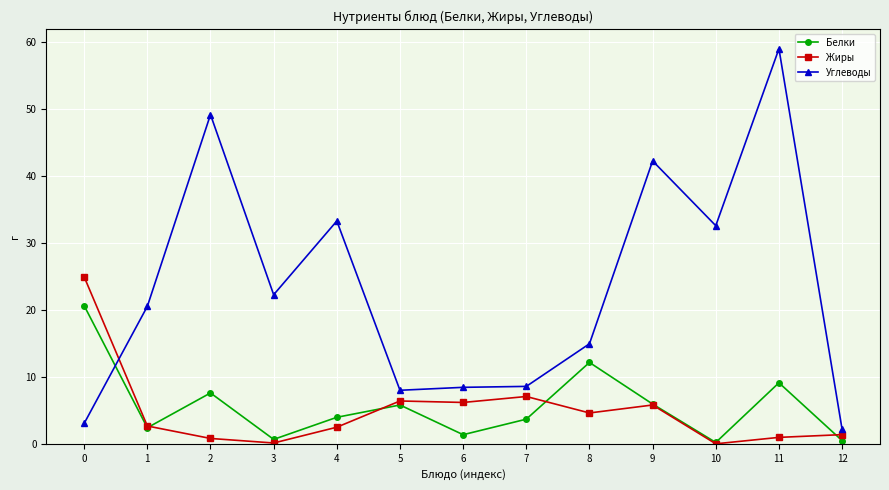

How many times do Жиры and Углеводы cross each other?

1